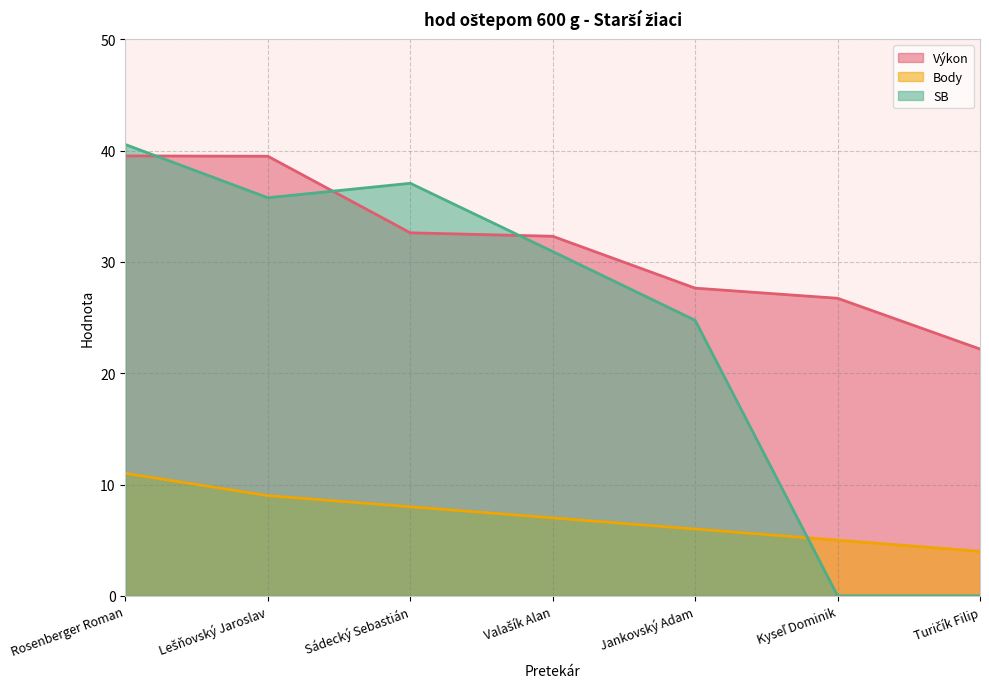

How many values in the Body series exceed 7?

3